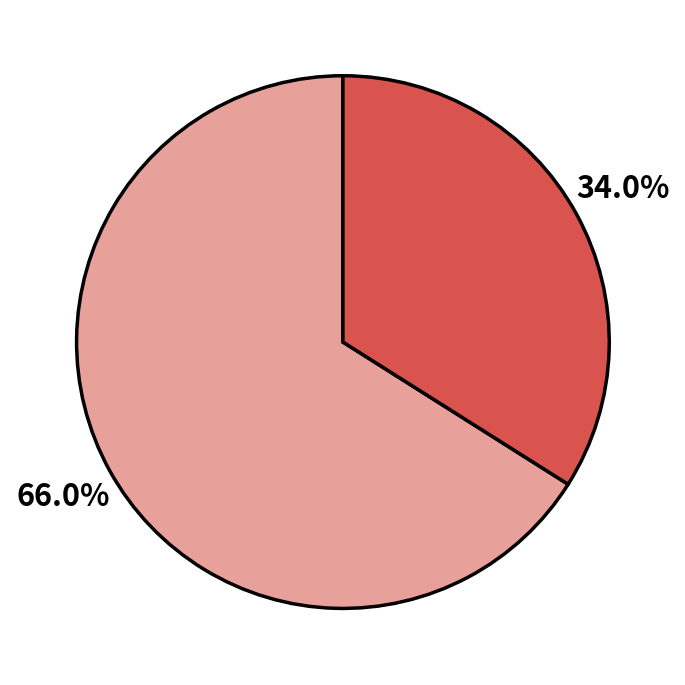

Is there a majority slice in this chart?

Yes